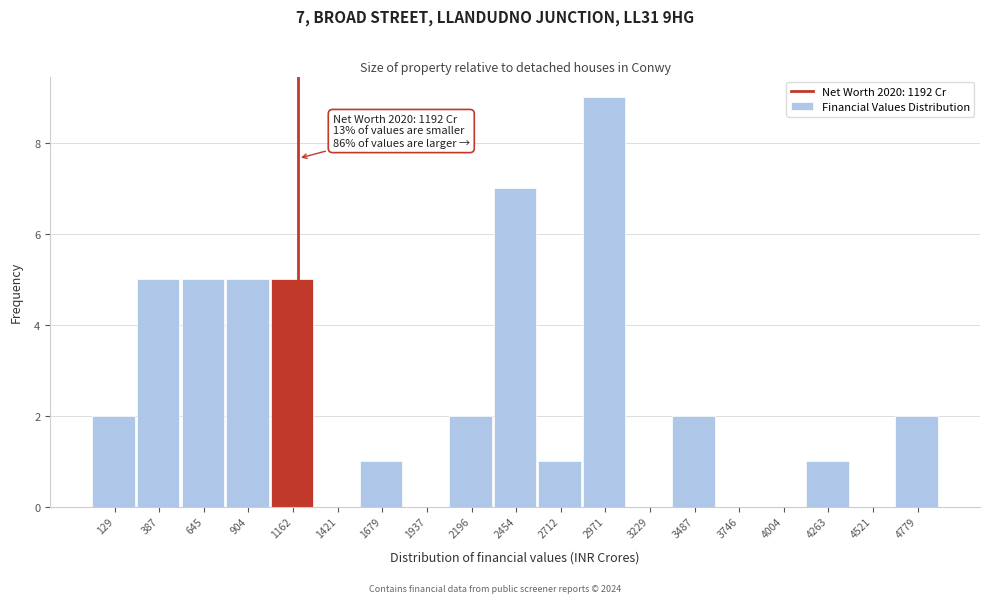

Over which range of the x-axis is the bar tallest?

2850 to 3100